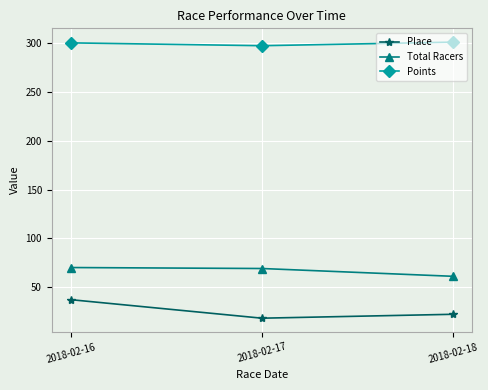

The value of Place at 2018-02-18 is 38.7. True or false?

False